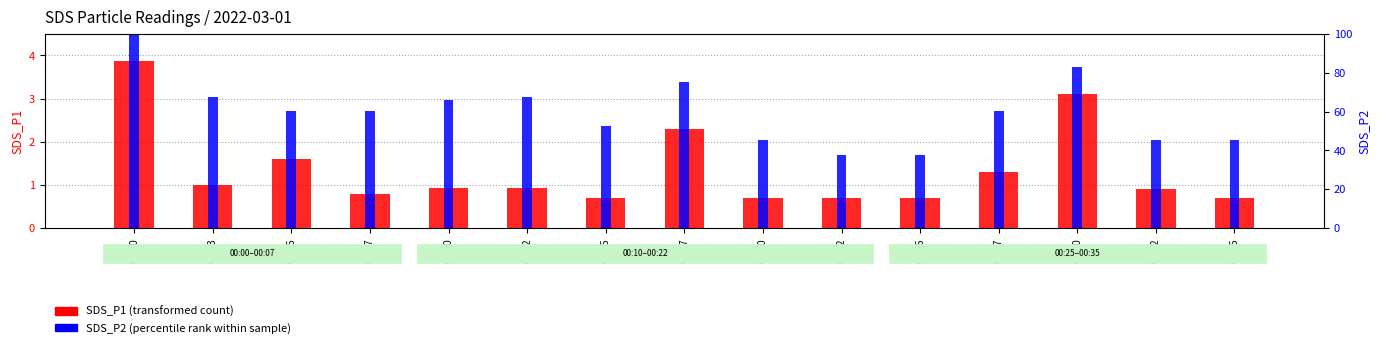

What is the lowest value of the SDS_P2 (percentile rank) series?

37.6